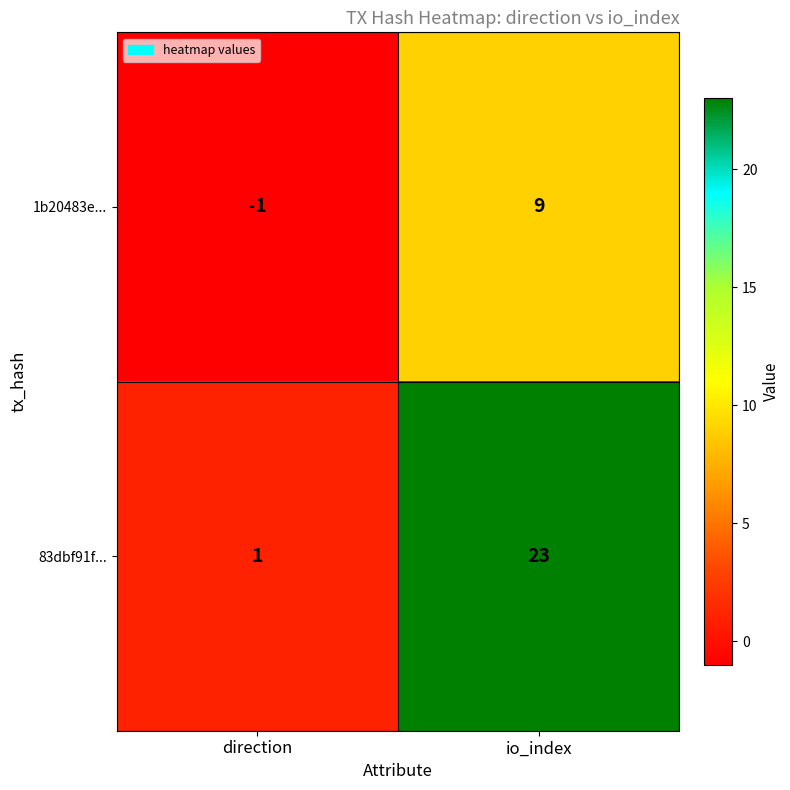

At how many categories does at least one series exceed 19?

1